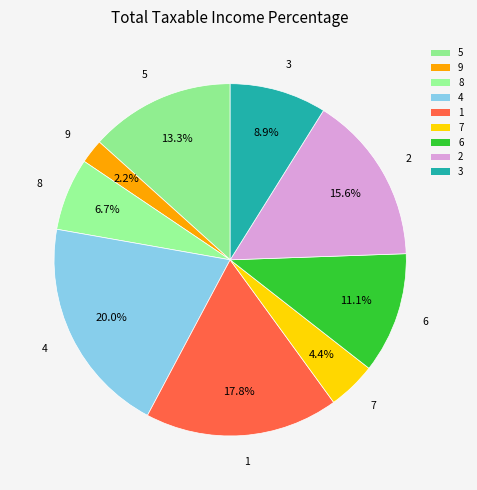

How many slices are in this pie chart?

9